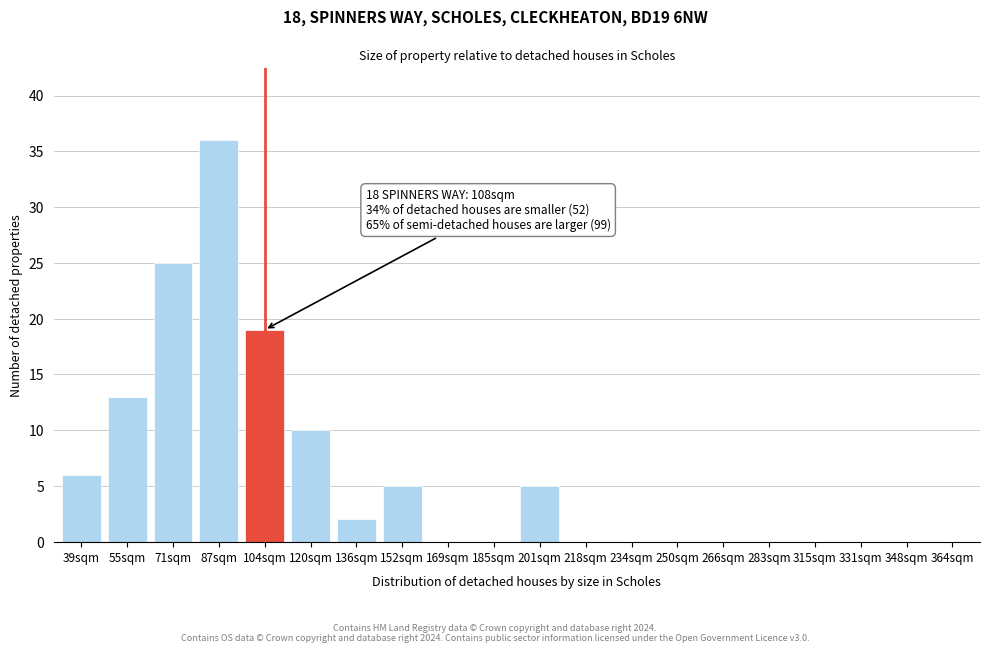

Reading right to left, transcribe all the data shown in this chart.

364sqm=0	348sqm=0	331sqm=0	315sqm=0	283sqm=0	266sqm=0	250sqm=0	234sqm=0	218sqm=0	201sqm=5	185sqm=0	169sqm=0	152sqm=5	136sqm=2	120sqm=10	104sqm=19	87sqm=36	71sqm=25	55sqm=13	39sqm=6